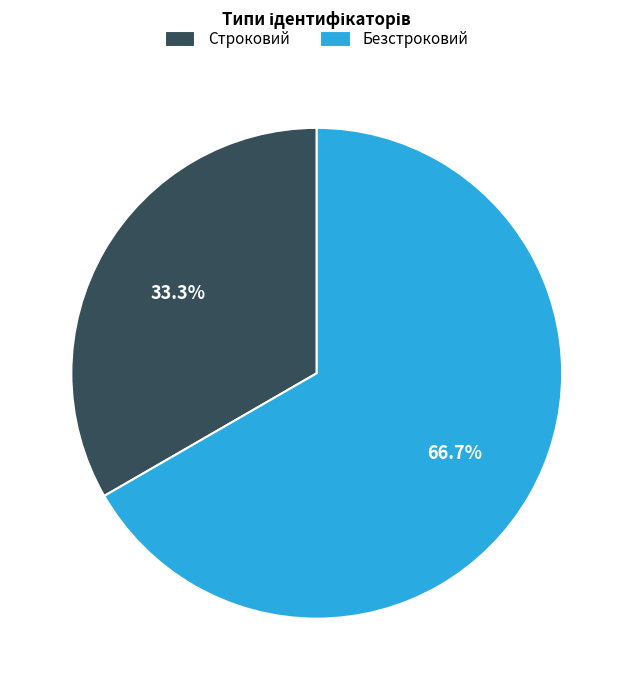

To the nearest percent, what is the difference between the Безстроковий and Строковий slice percentages?

33%